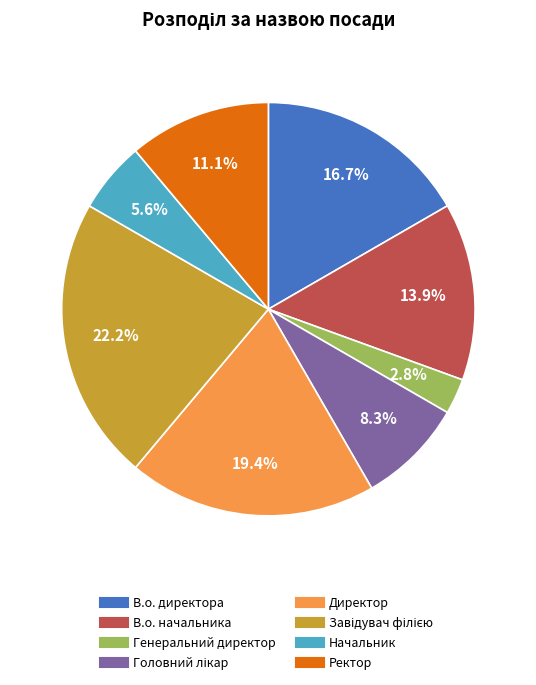

What percentage is the Ректор slice, to the nearest percent?

11%